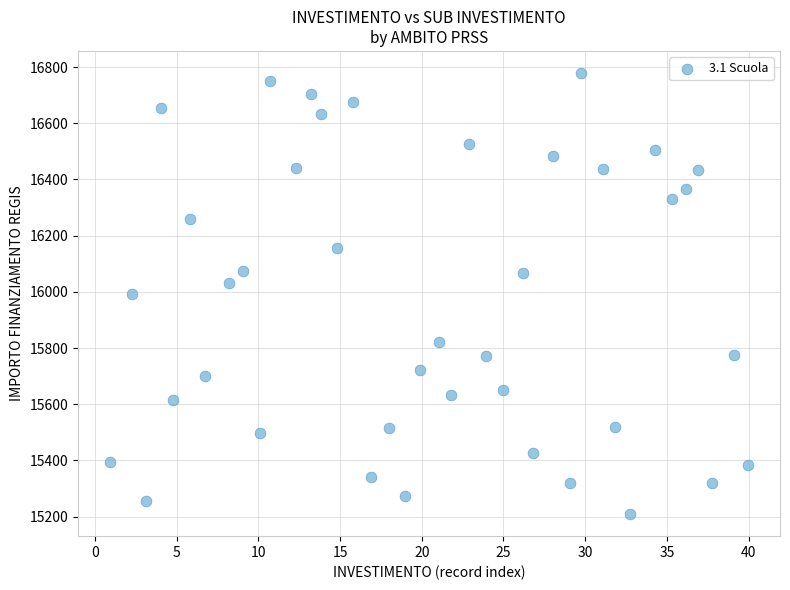

What is the range of Y values (max minus min)?

1570.2